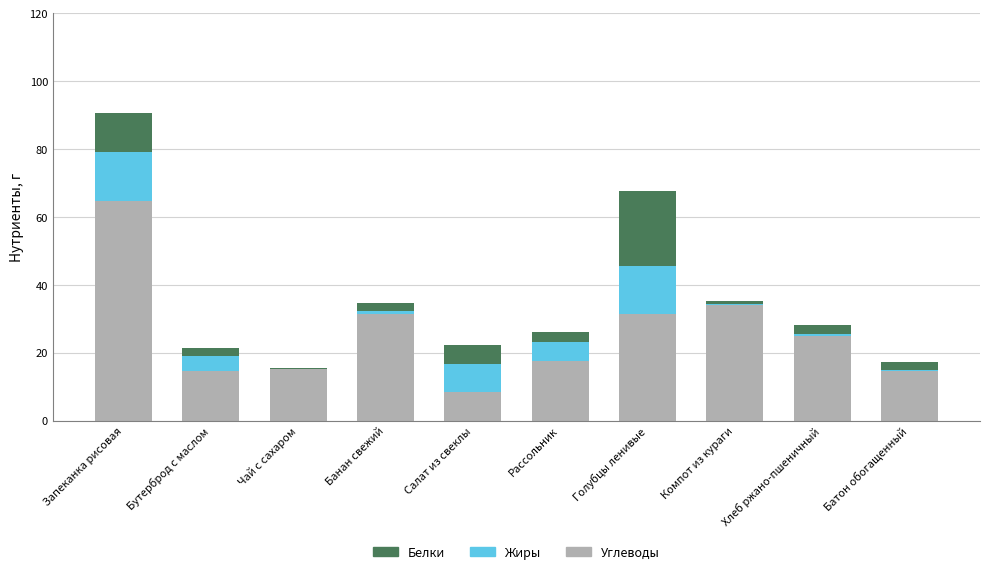

What are all the series names shown in the legend?

Белки, Жиры, Углеводы